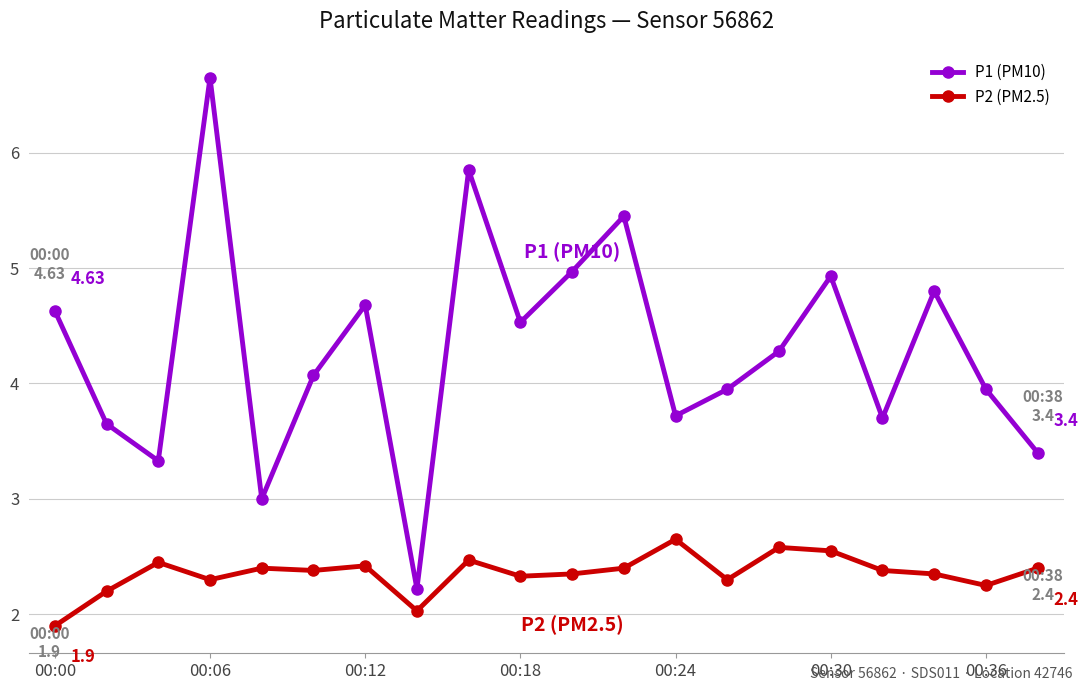

What are all the series names shown in the legend?

P1 (PM10), P2 (PM2.5)